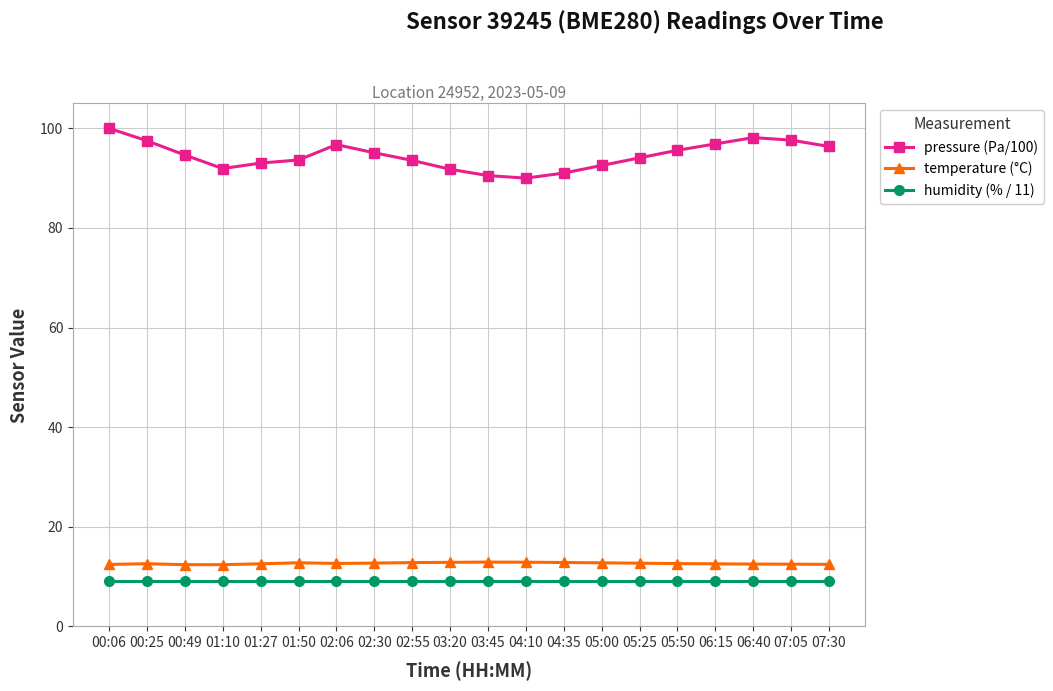

True or false: humidity (% / 11) and pressure (Pa/100) intersect in this chart.

False